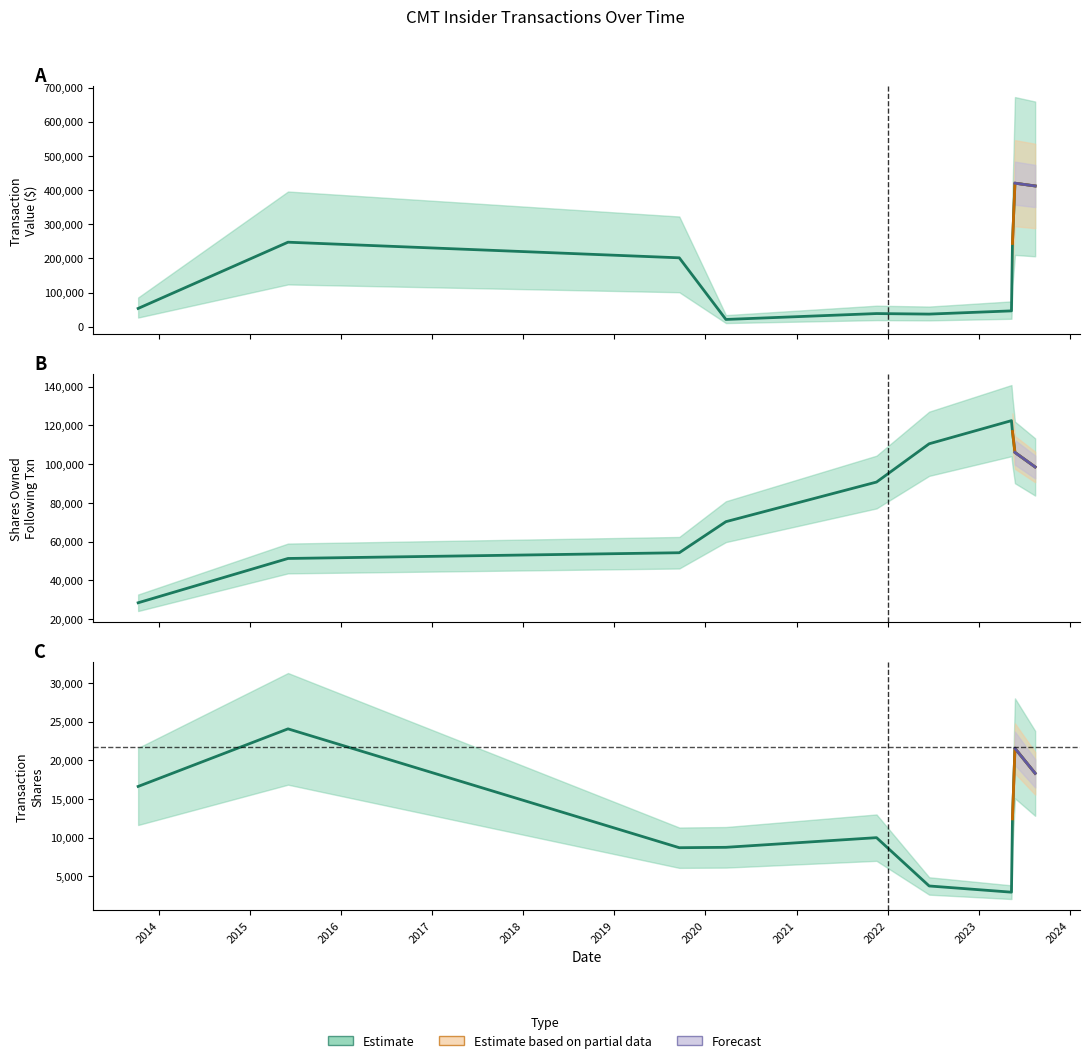

Which series has the largest total across all categories?

transactionValue